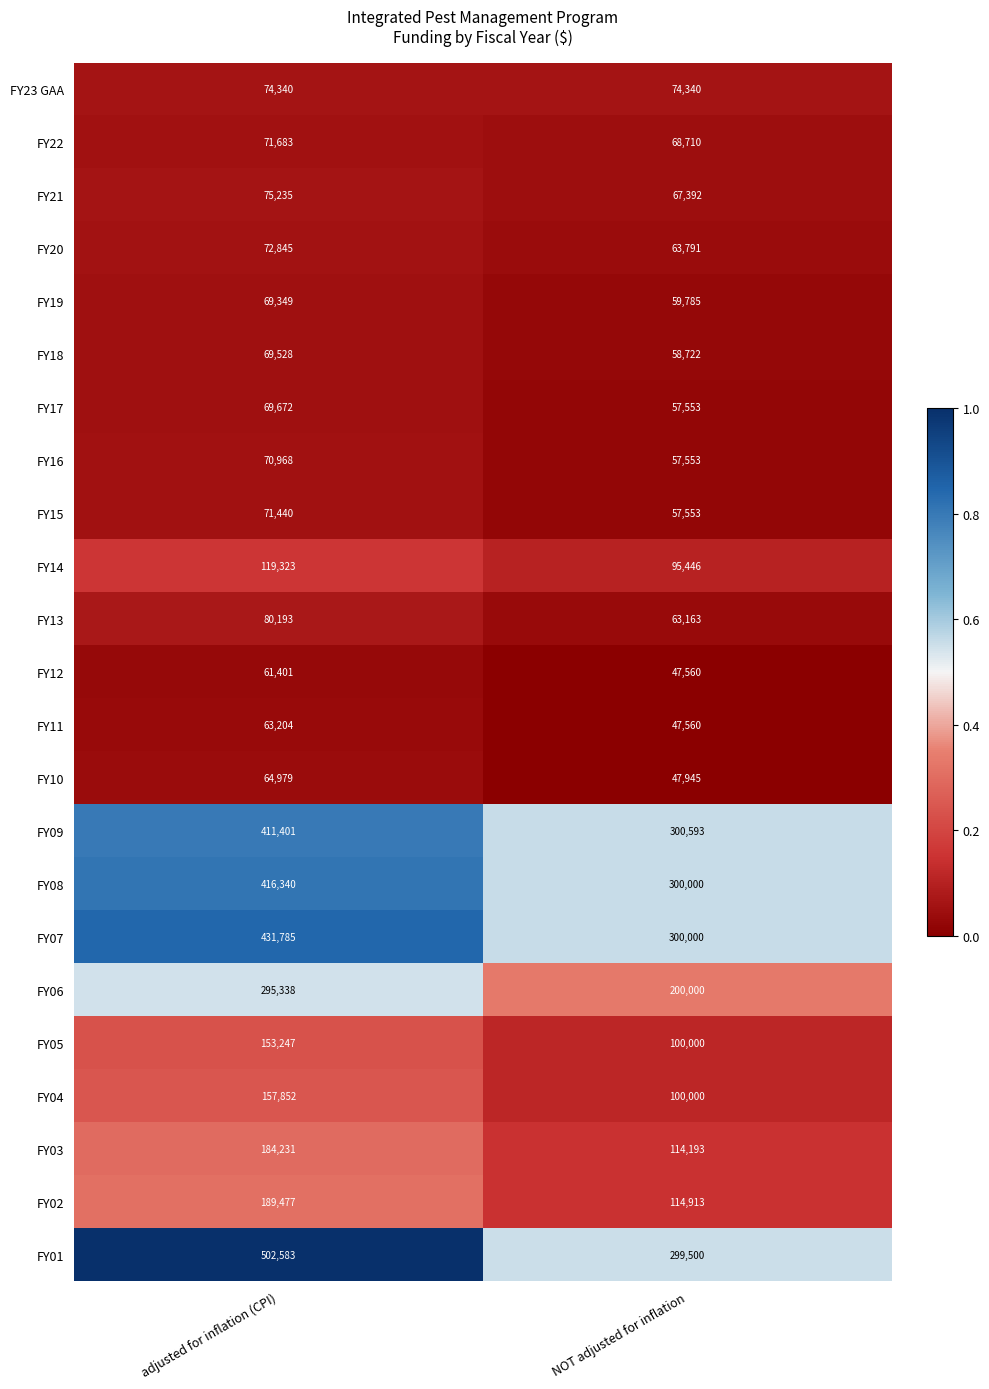

Is it true that FY07 equals 300000 at NOT adjusted for inflation?

True